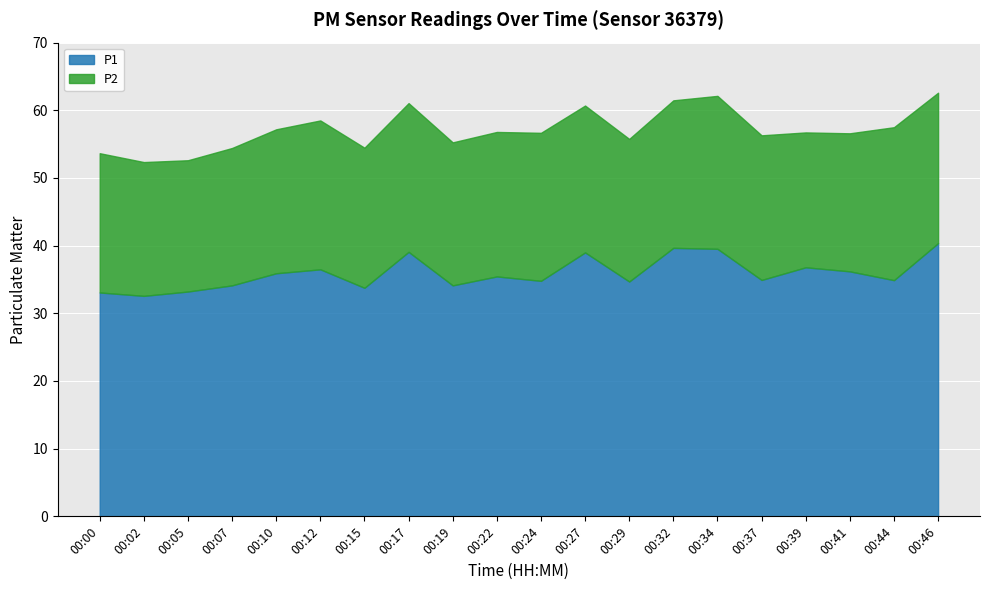

Where does the P1 series first go above 35?

00:10